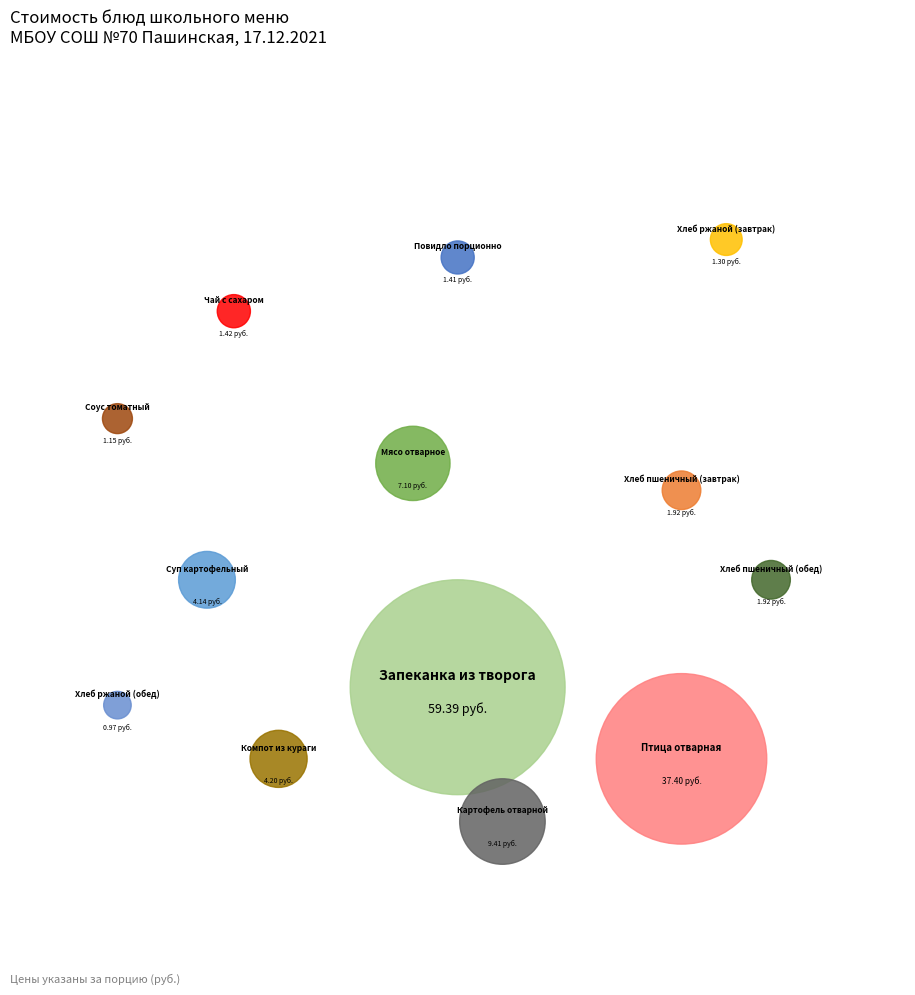

To the nearest percent, what percentage of the pie is Запеканка из творога?

45%